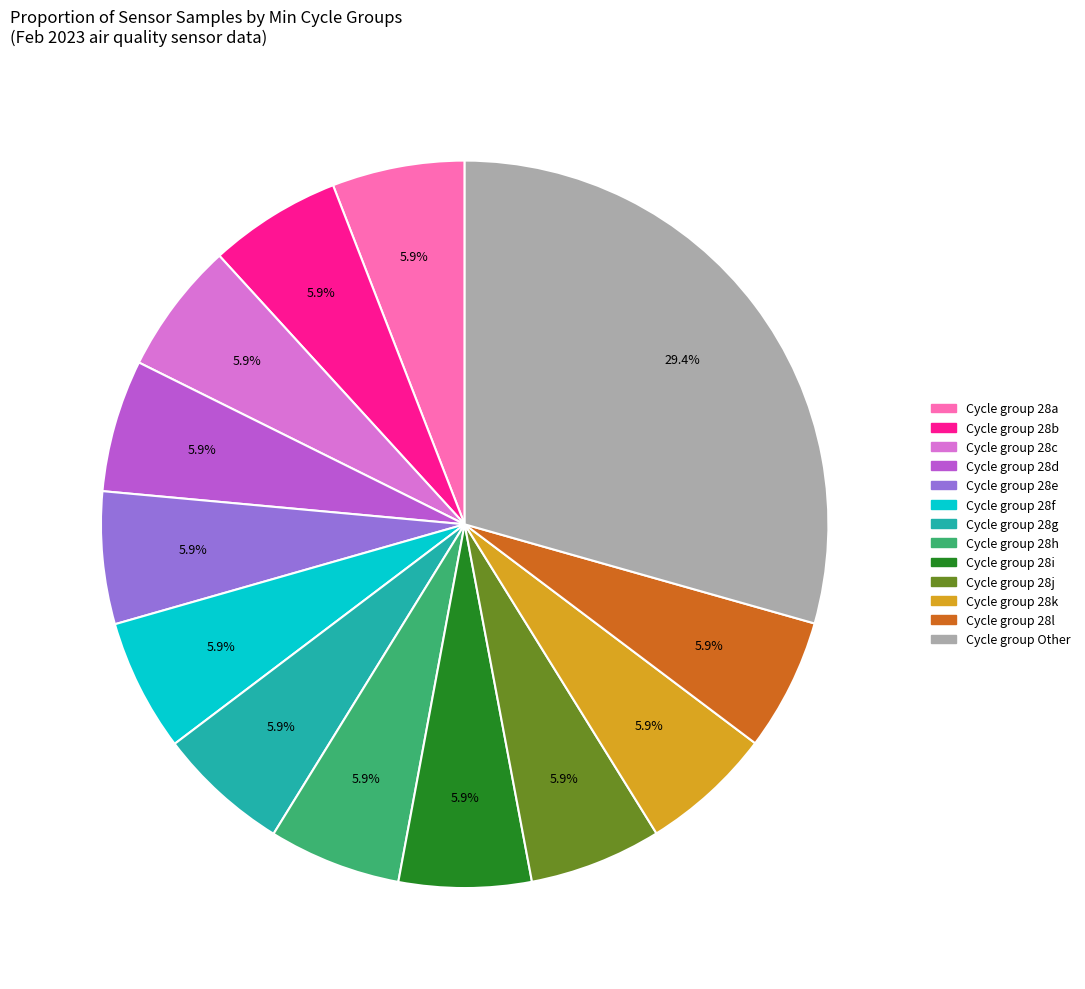

Is there any slice that represents more than half of the pie?

No